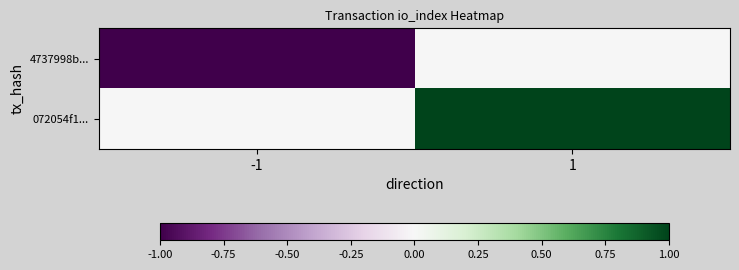

At 1, list the series in order from smallest to largest.

4737998b..., 072054f1...